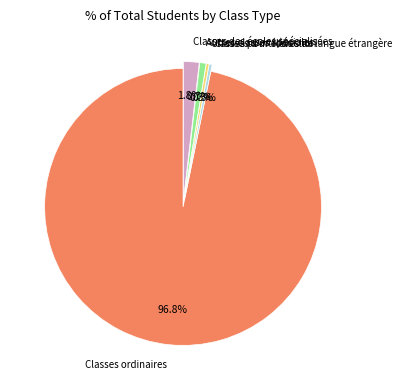

Which slice represents more than half of the pie?

Classes ordinaires